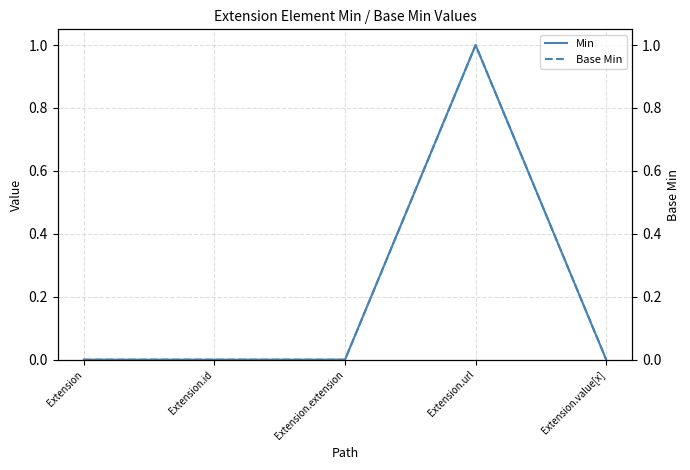

Reading right to left, transcribe all the data shown in this chart.

Min: 0	1	0	0	0
Base Min: 0	1	0	0	0